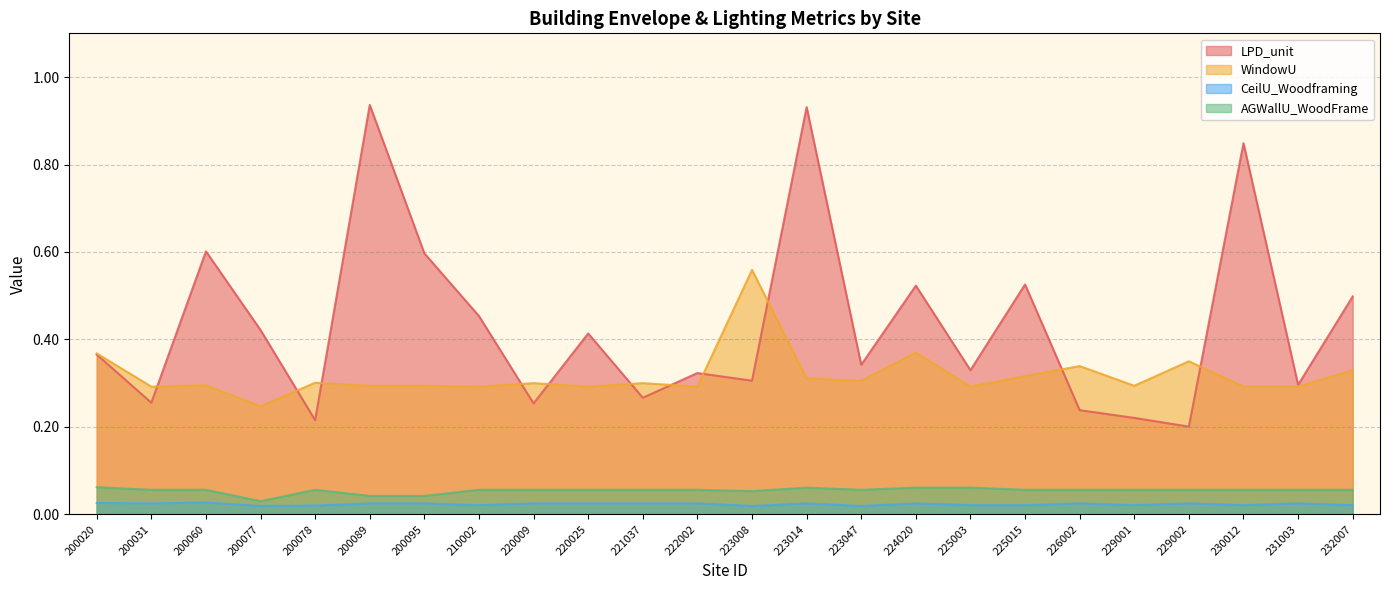

Rank the series at 229001 from lowest to highest value.

CeilU_Woodframing, AGWallU_WoodFrame, LPD_unit, WindowU